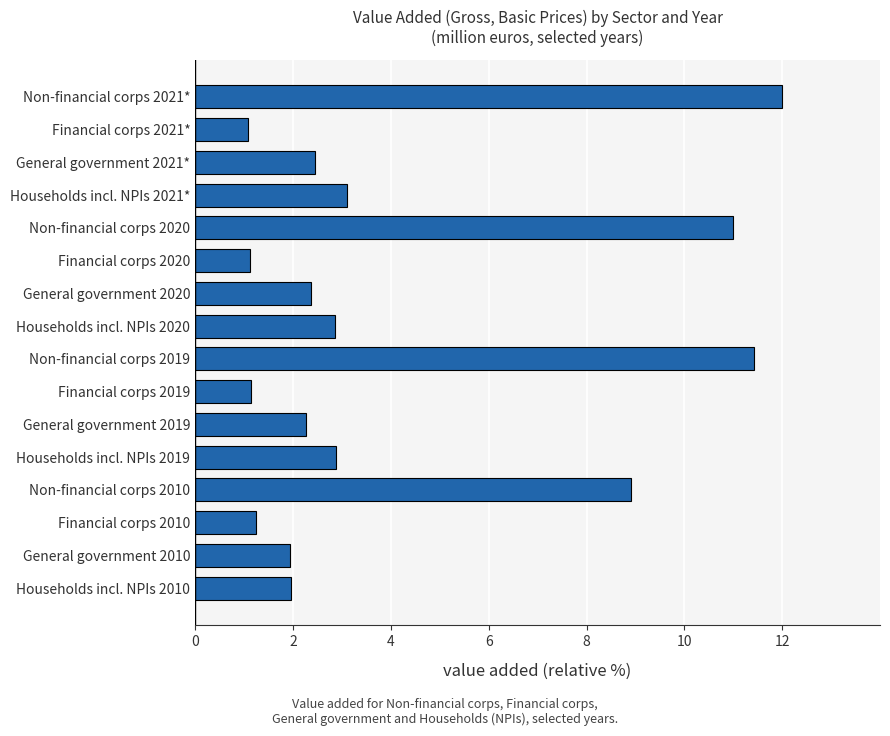

What is the minimum value shown in the chart?

1.1